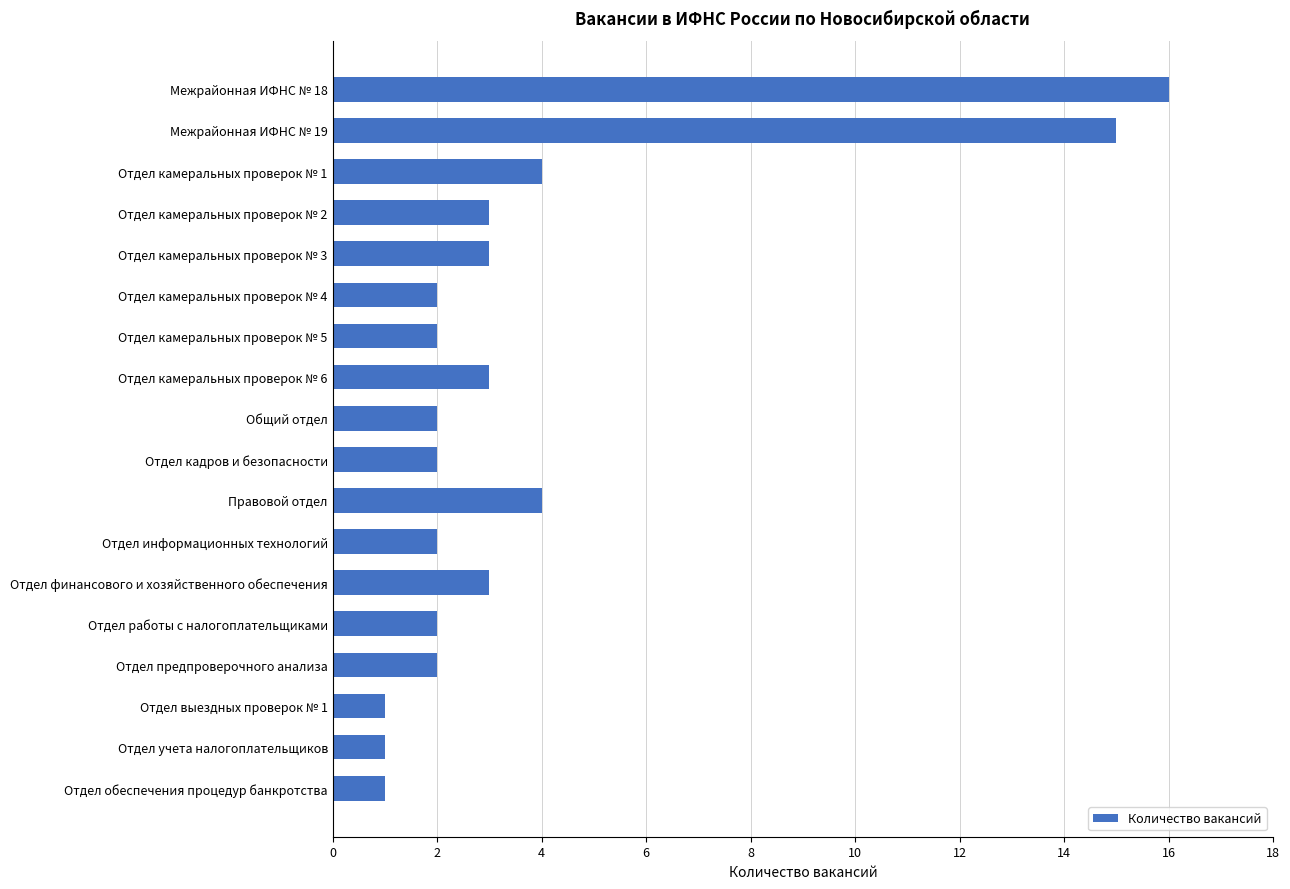

What is the difference between the maximum and minimum values?

15